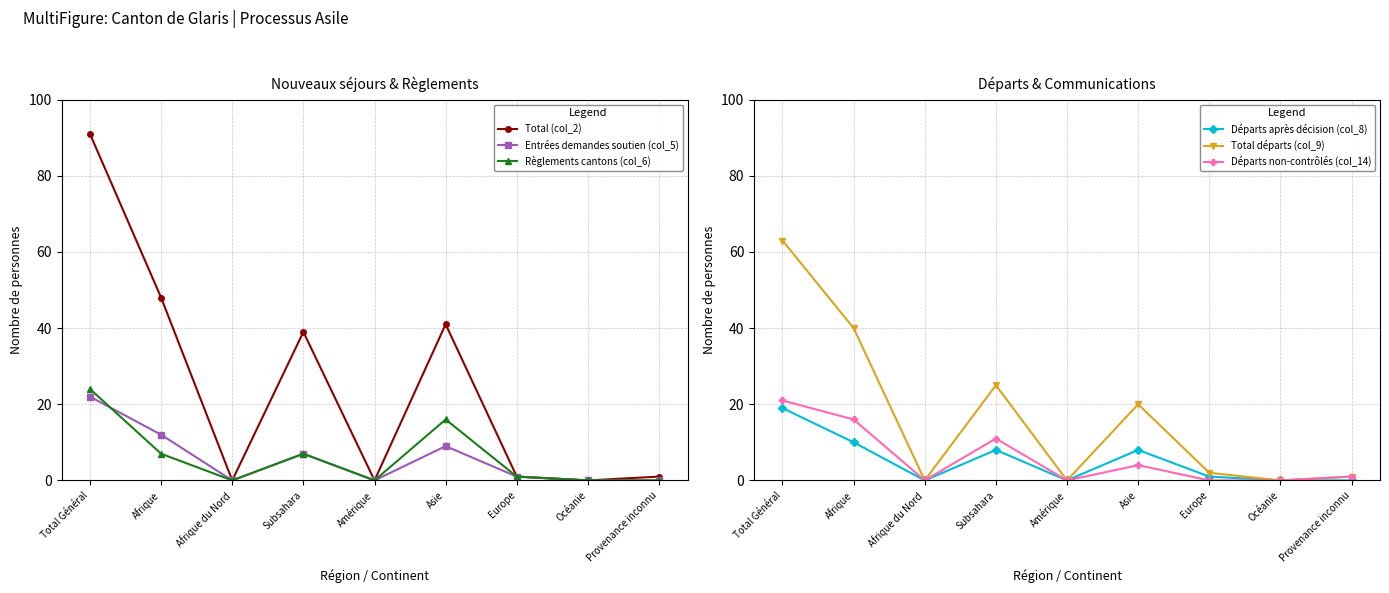

True or false: Départs non-contrôlés (col_14) and Règlements cantons (col_6) intersect in this chart.

True